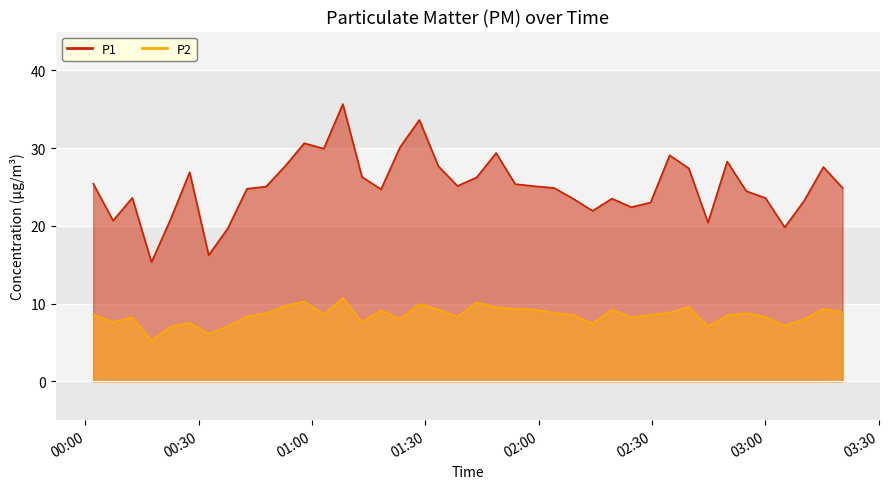

What is the minimum value shown in the chart?

5.2